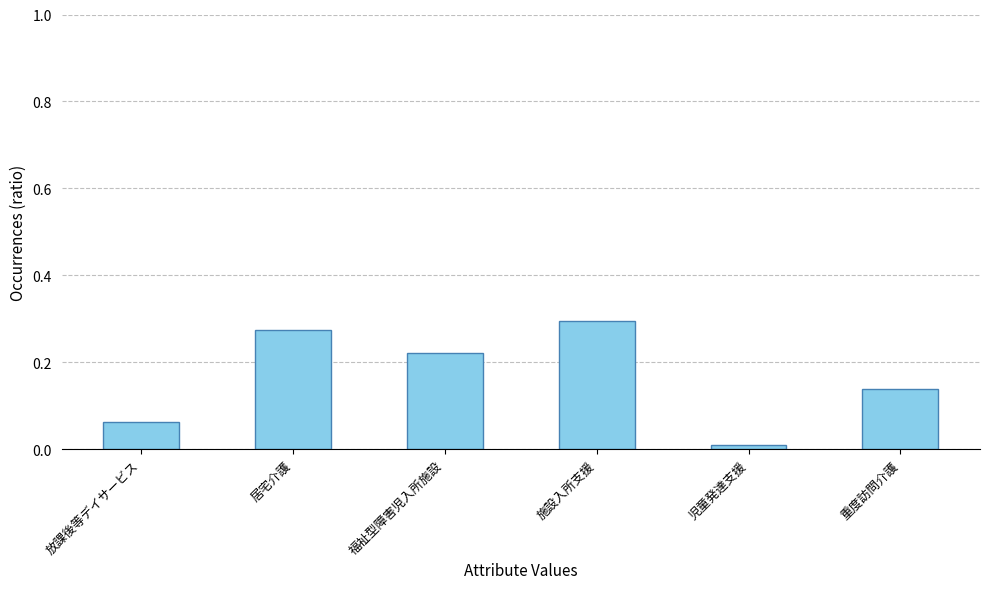

True or false: the data shows 0.4 at 居宅介護.

False